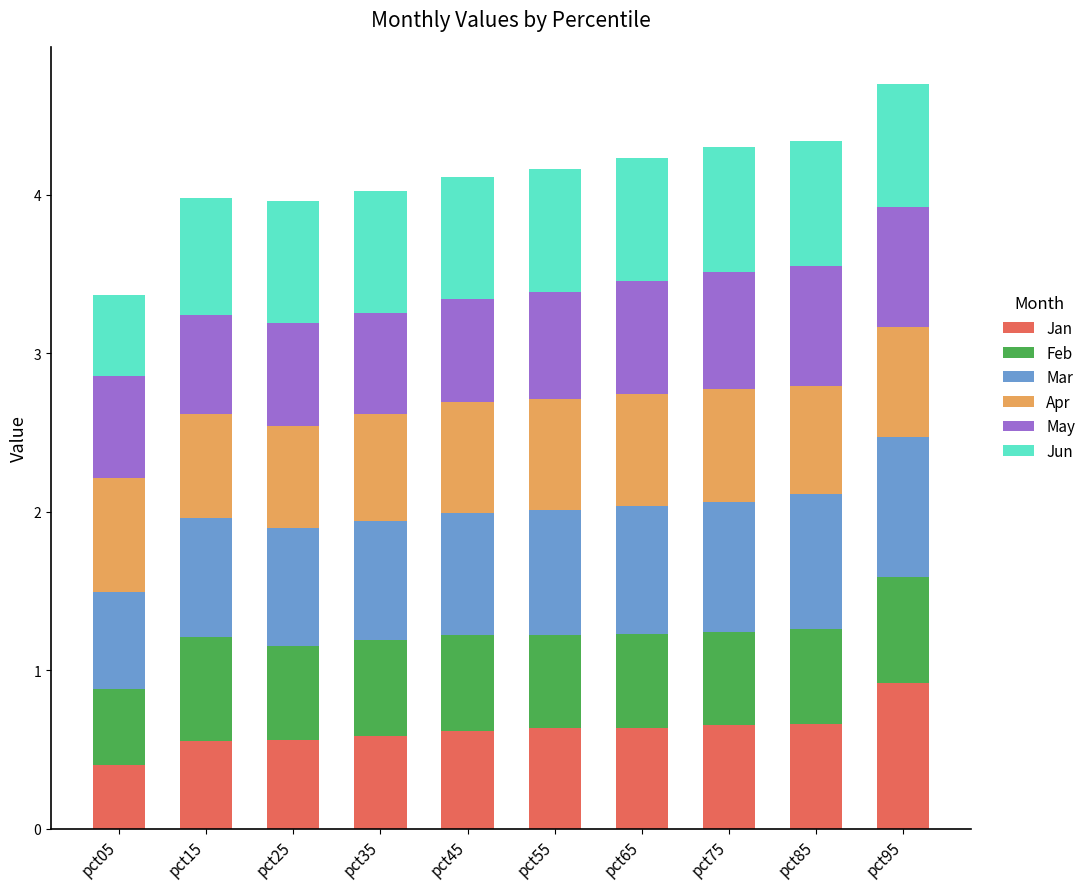

The Jan series shows 0.6 at pct65. True or false?

True